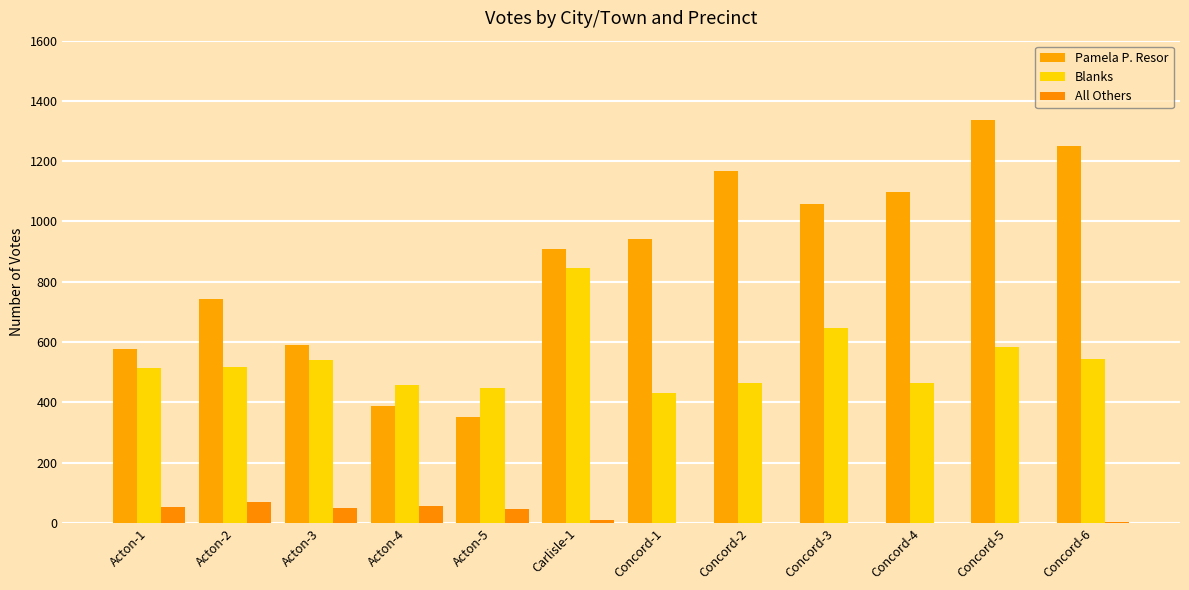

What is the sum of the All Others values at Concord-6 and Acton-3?

51